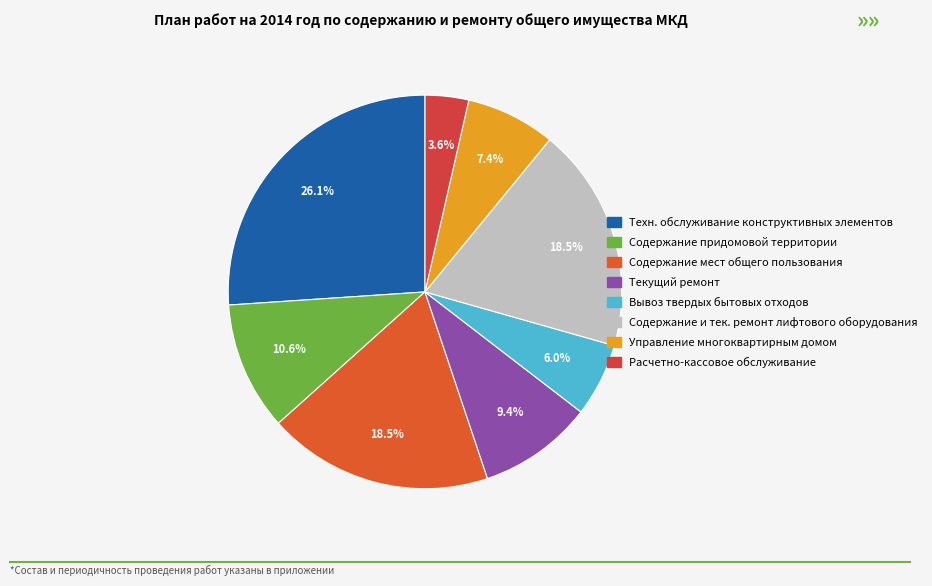

How many segments does this pie chart have?

8